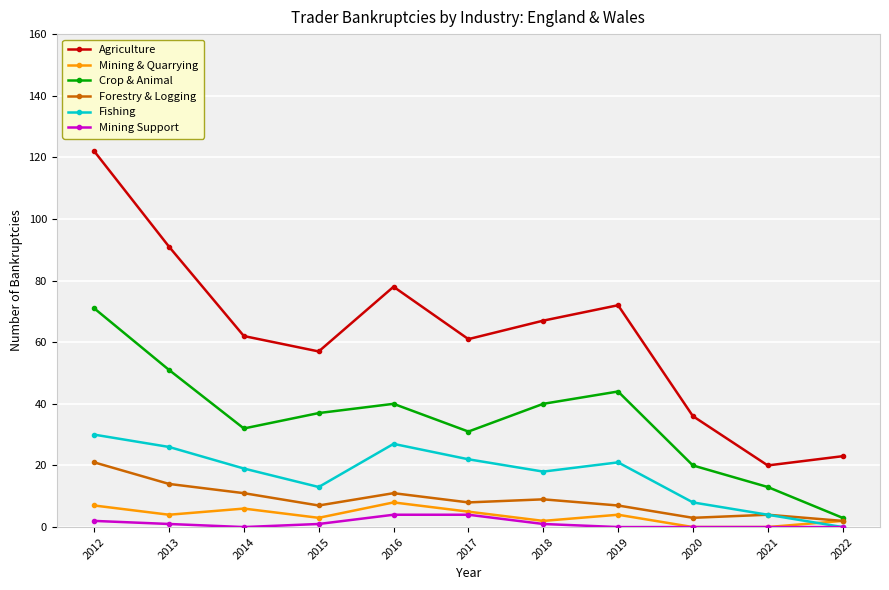

What is the difference between the maximum and second lowest values in the Mining & Quarrying series?

8